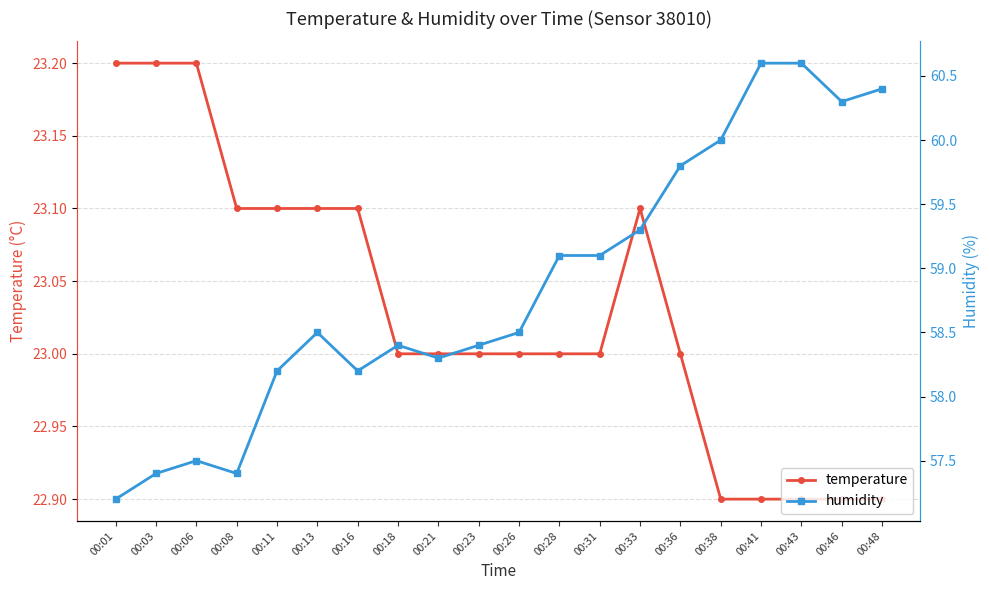

What is the difference between the second highest and minimum values in the humidity series?

3.4